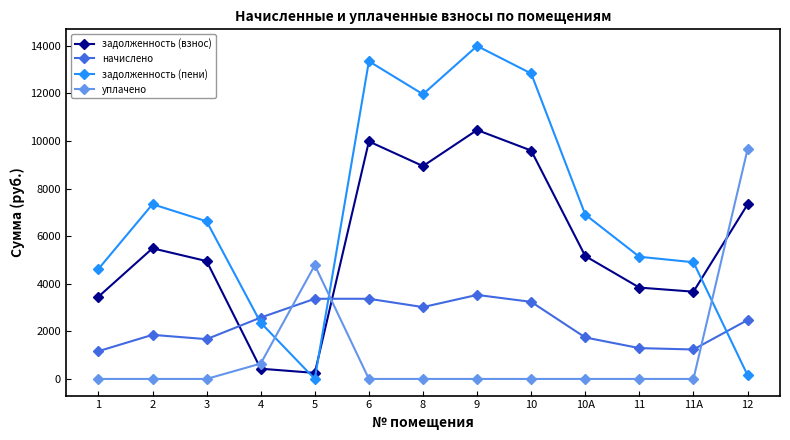

At which label does начислено reach its peak?

9